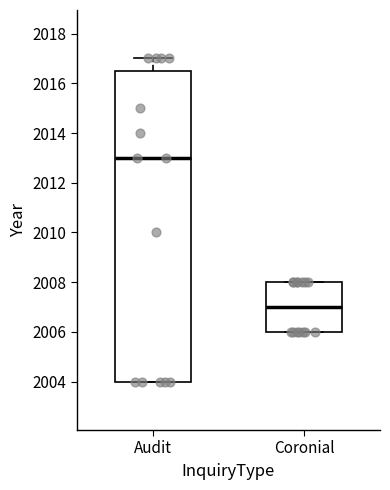

Reading left to right, transcribe this box plot: for each box, give where its median line is, the range the box spans, and where its two whiskers end, as read against the y-axis. The values are not printed on the chart, so give them approximately, as read against the axis.

Audit: median 2013.0, box 2004.0 to 2016.6, whiskers 2004.0 to 2017.0
Coronial: median 2007.0, box 2006.0 to 2008.0, whiskers 2006.0 to 2008.0